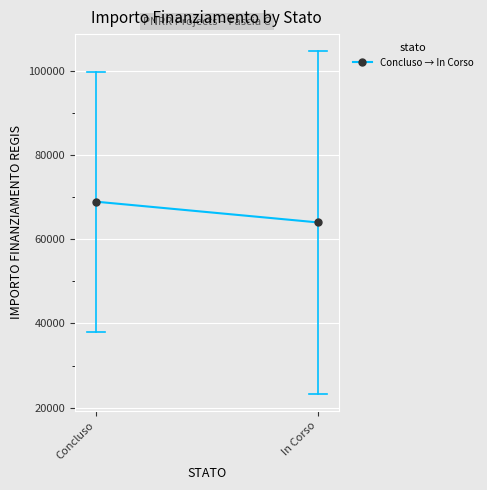

What is the greatest value displayed?

68920.6